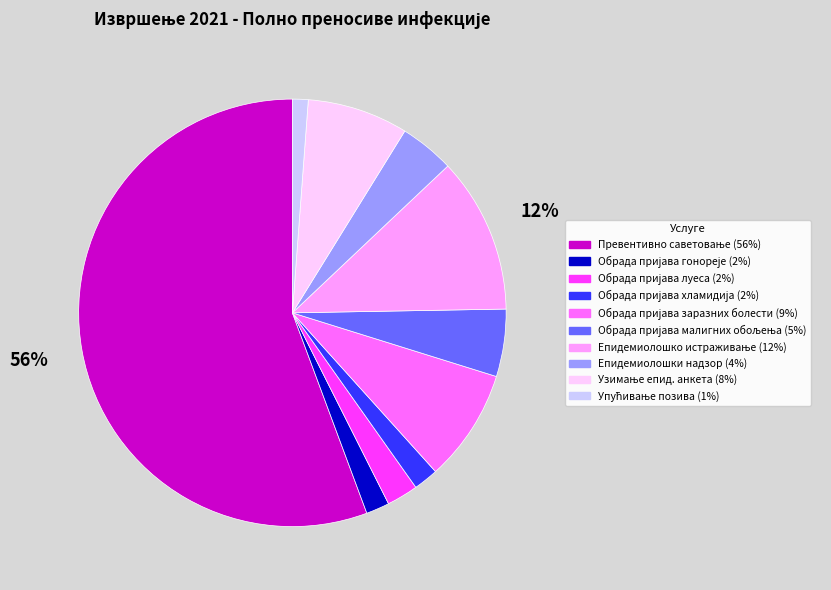

To the nearest percent, what is the difference between the largest and smallest slice percentages?

54%